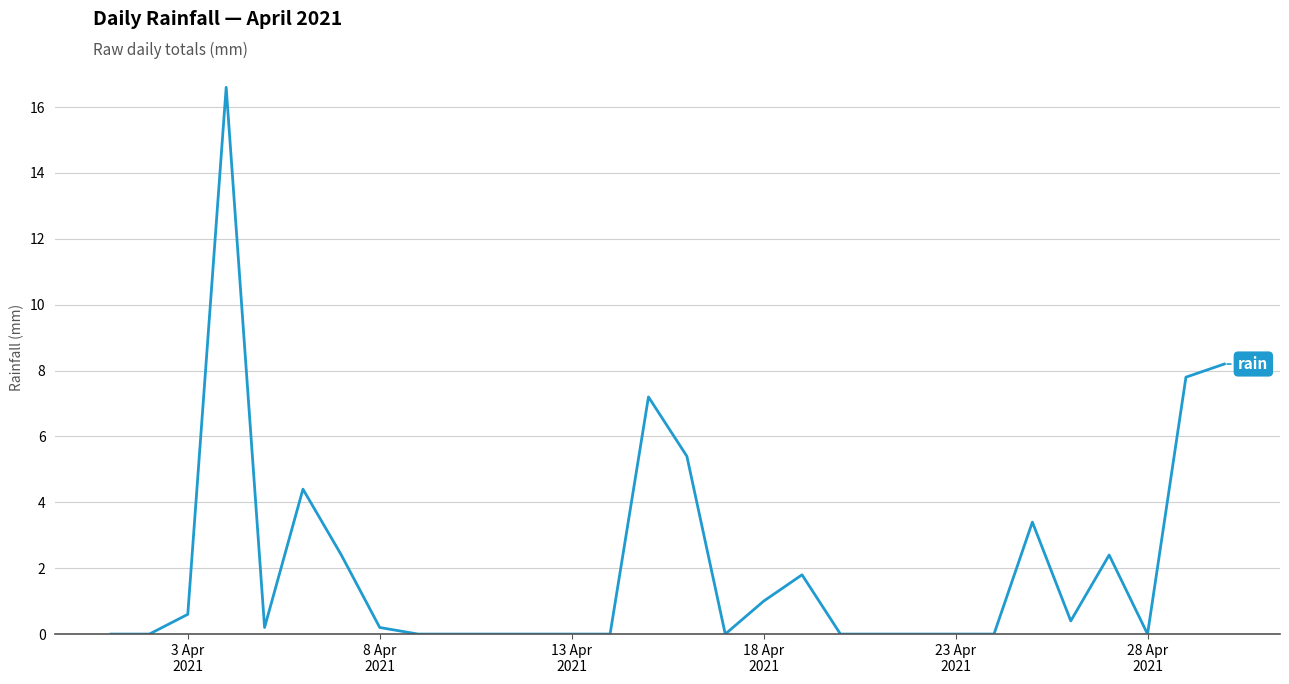

What is the difference between the maximum and minimum values?

16.6